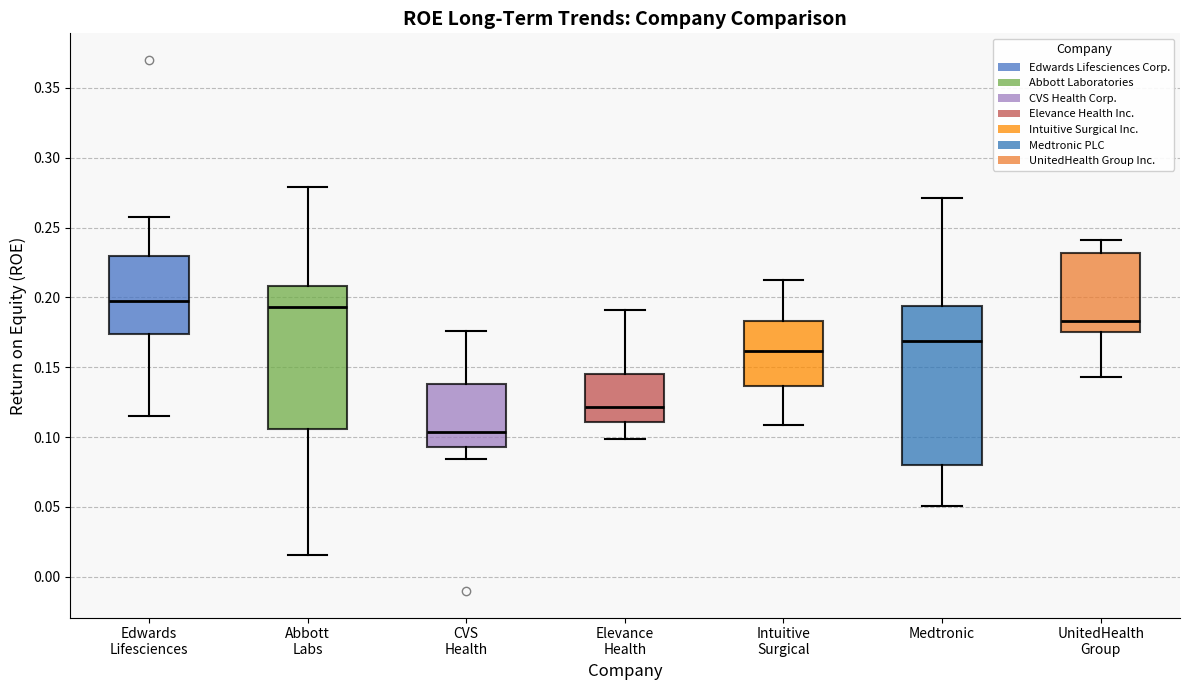

Which box is the tallest, from its lower edge to its upper edge?

Medtronic